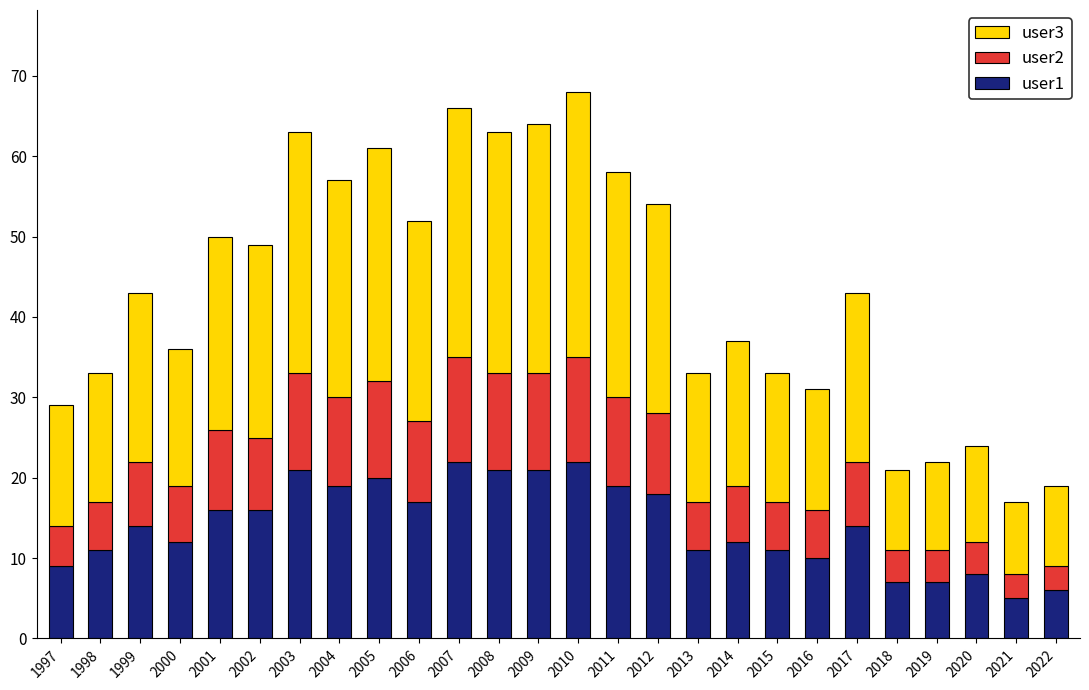

What is the total value across all series at 1998?

33